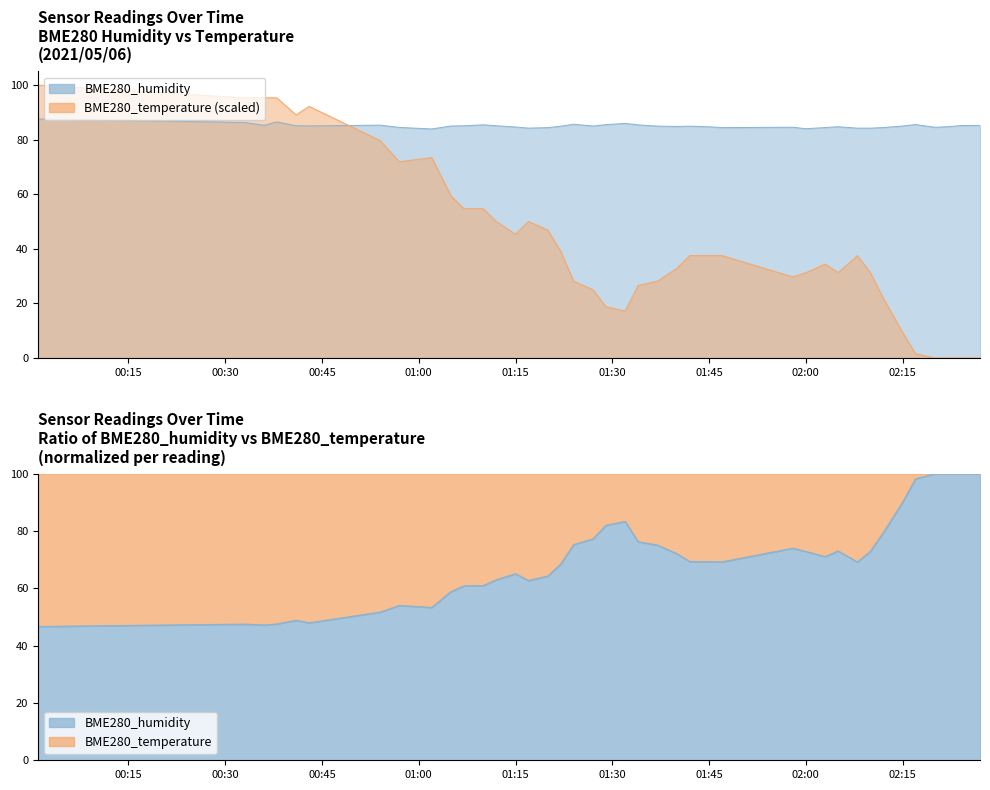

At which category does BME280_temperature reach its first local peak?

2021/05/06 00:43